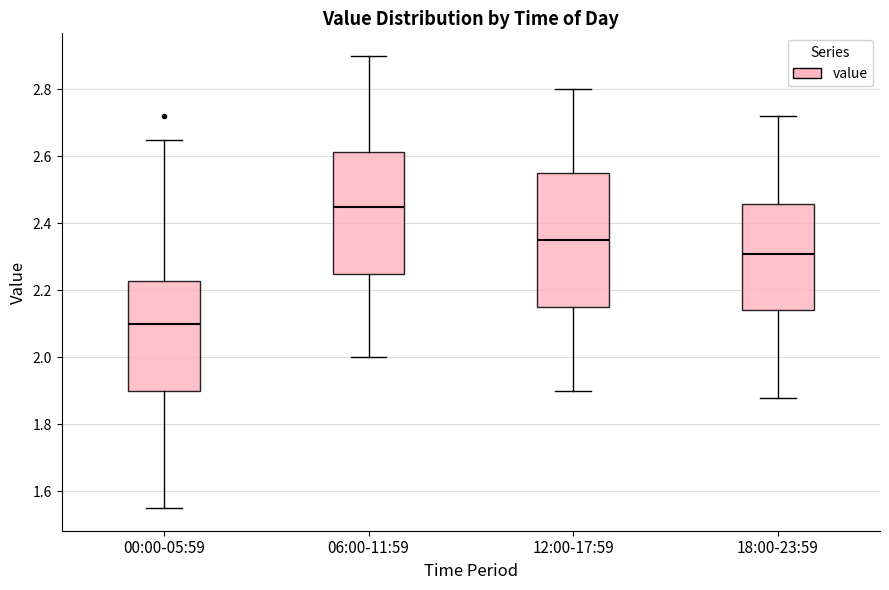

Reading left to right, transcribe this box plot: for each box, give where its median line is, the range the box spans, and where its two whiskers end, as read against the y-axis. The values are not printed on the chart, so give them approximately, as read against the axis.

00:00-05:59: median 2.10, box 1.90 to 2.22, whiskers 1.56 to 2.66
06:00-11:59: median 2.46, box 2.26 to 2.62, whiskers 2.00 to 2.90
12:00-17:59: median 2.36, box 2.16 to 2.56, whiskers 1.90 to 2.80
18:00-23:59: median 2.32, box 2.14 to 2.46, whiskers 1.88 to 2.72